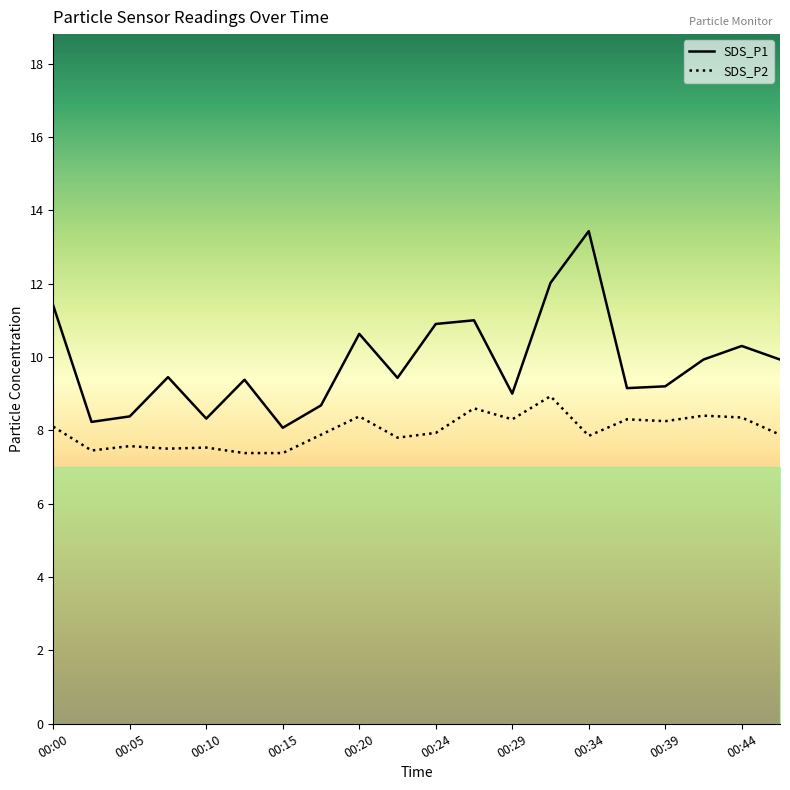

Which series has the widest spread of values?

SDS_P1